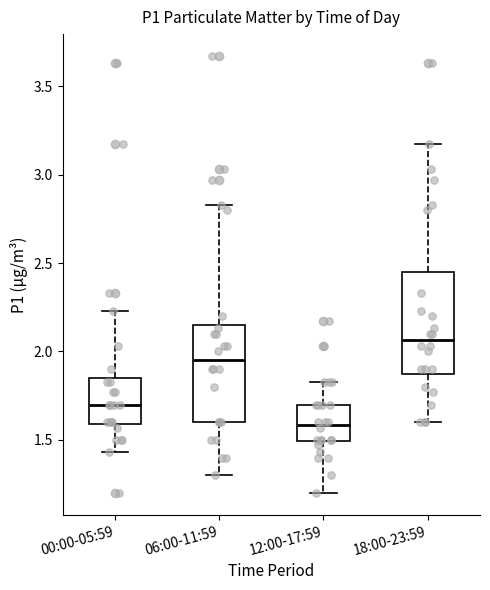

Reading left to right, transcribe this box plot: for each box, give where its median line is, the range the box spans, and where its two whiskers end, as read against the y-axis. The values are not printed on the chart, so give them approximately, as read against the axis.

00:00-05:59: median 1.70, box 1.60 to 1.85, whiskers 1.45 to 2.25
06:00-11:59: median 1.95, box 1.60 to 2.15, whiskers 1.30 to 2.85
12:00-17:59: median 1.60, box 1.50 to 1.70, whiskers 1.20 to 1.85
18:00-23:59: median 2.05, box 1.90 to 2.45, whiskers 1.60 to 3.15